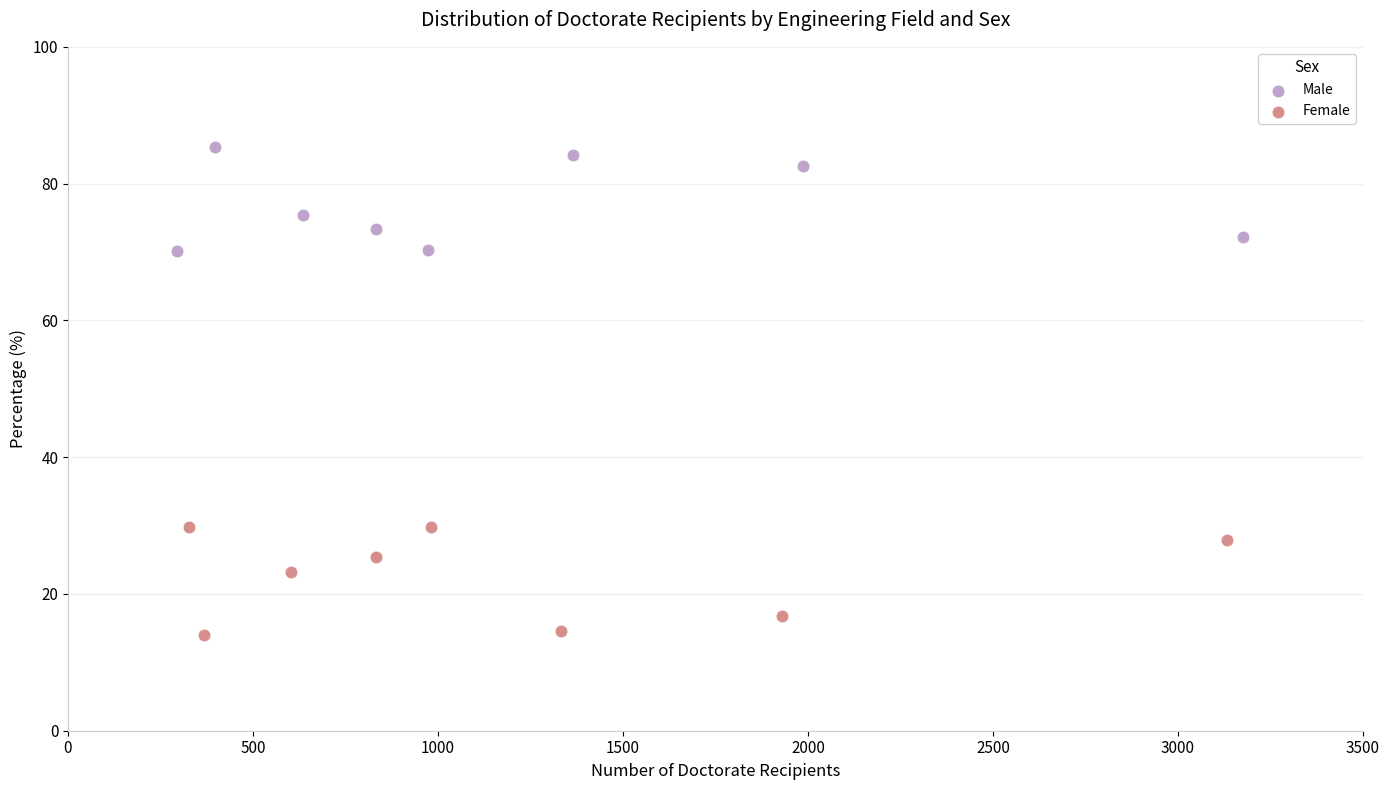

Which series reaches the minimum Y coordinate?

Female